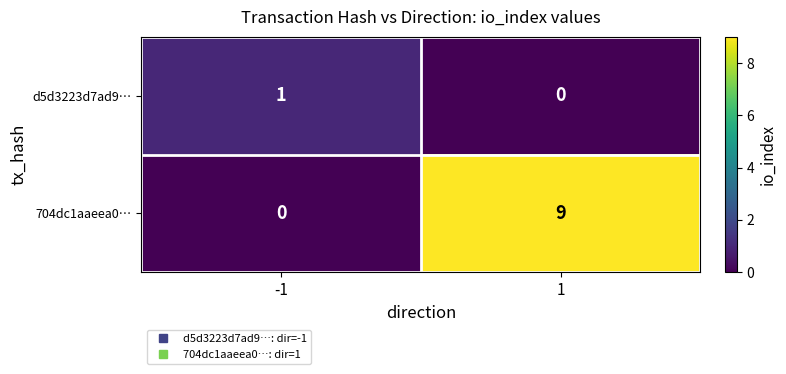

What is the total value across all series at -1?

1